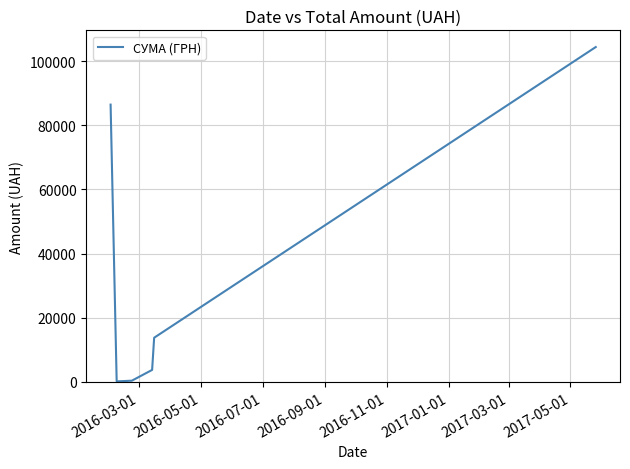

What is the maximum value shown in the chart?

104400.0